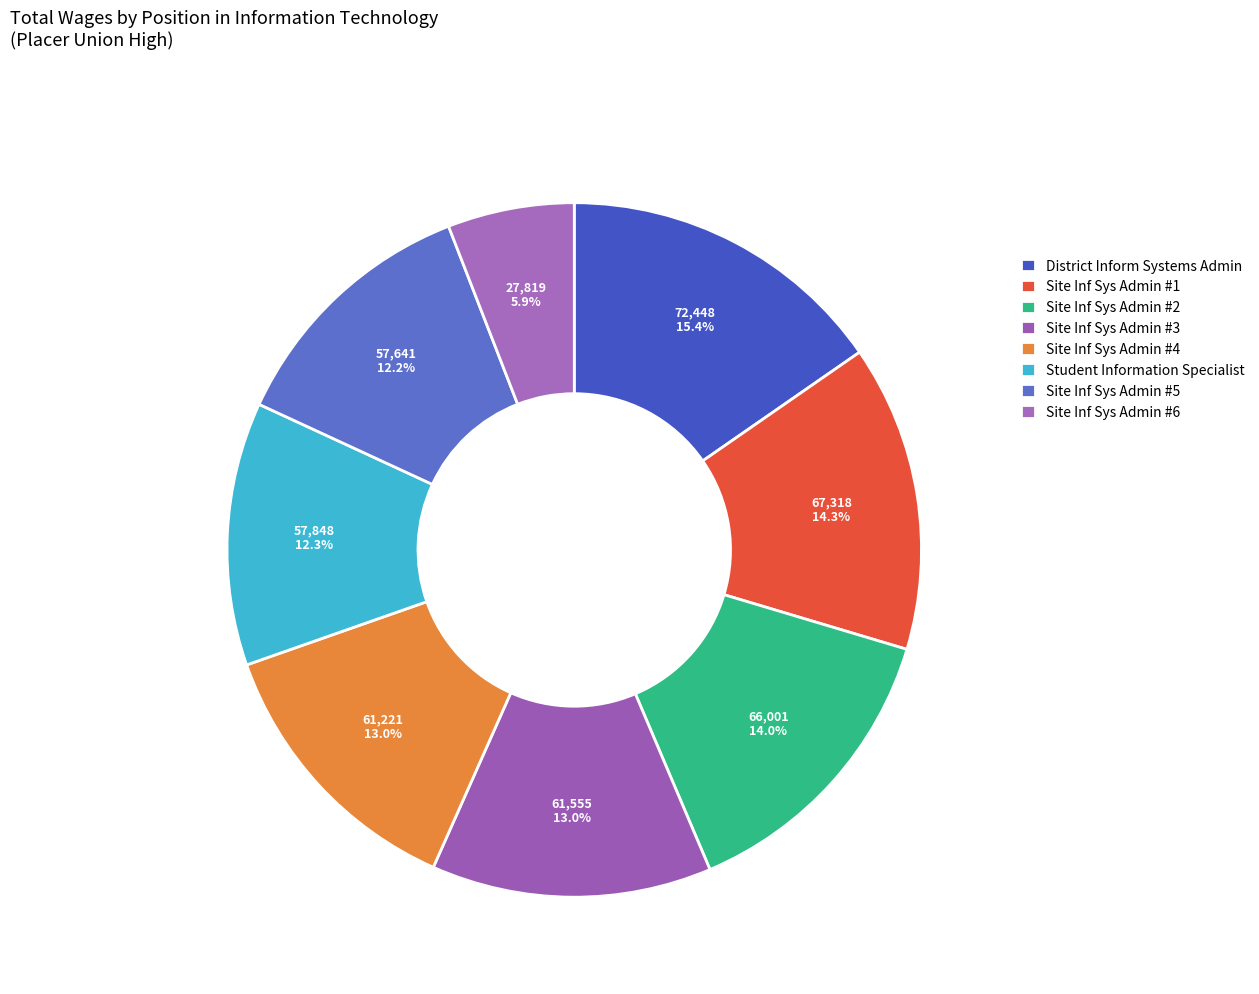

How many segments does this pie chart have?

8